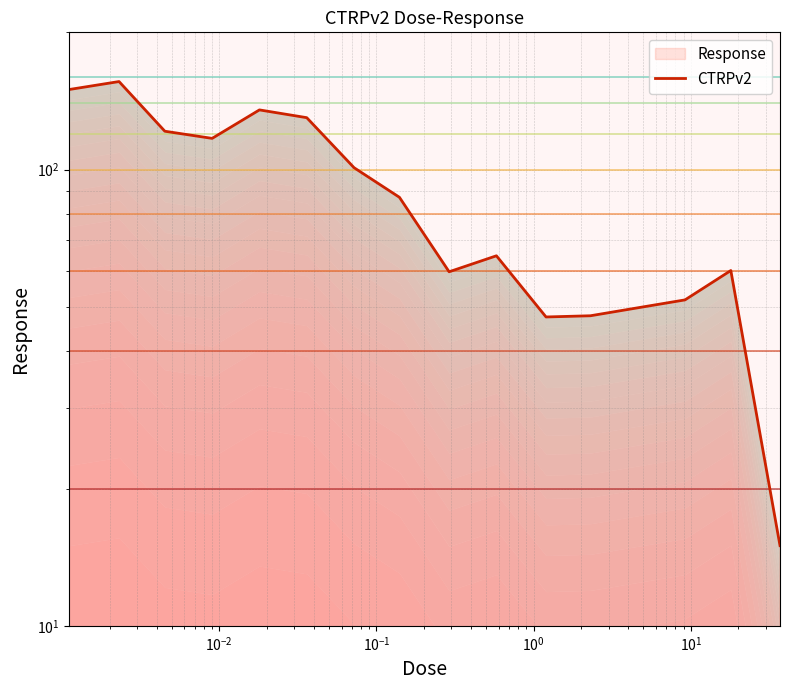

Reading left to right, extract all data points from this chart.

149.8	156.0	121.4	117.1	135.2	130.0	101.0	87.0	59.7	64.7	47.5	47.8	49.8	51.8	60.1	15.0